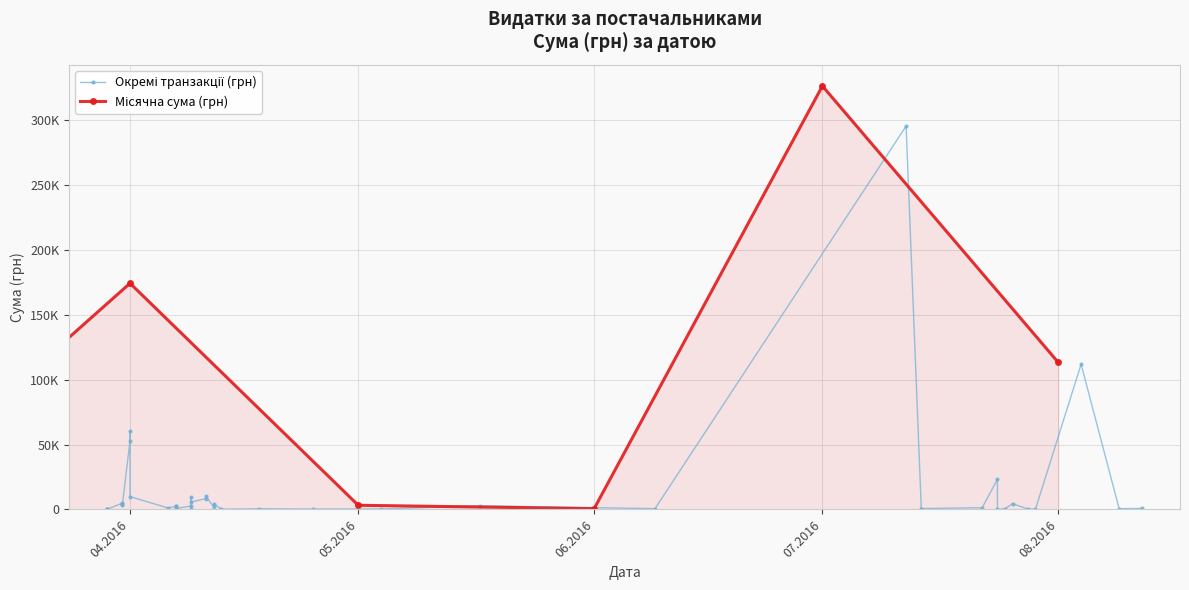

Which has a higher value, 7 or 28?

7